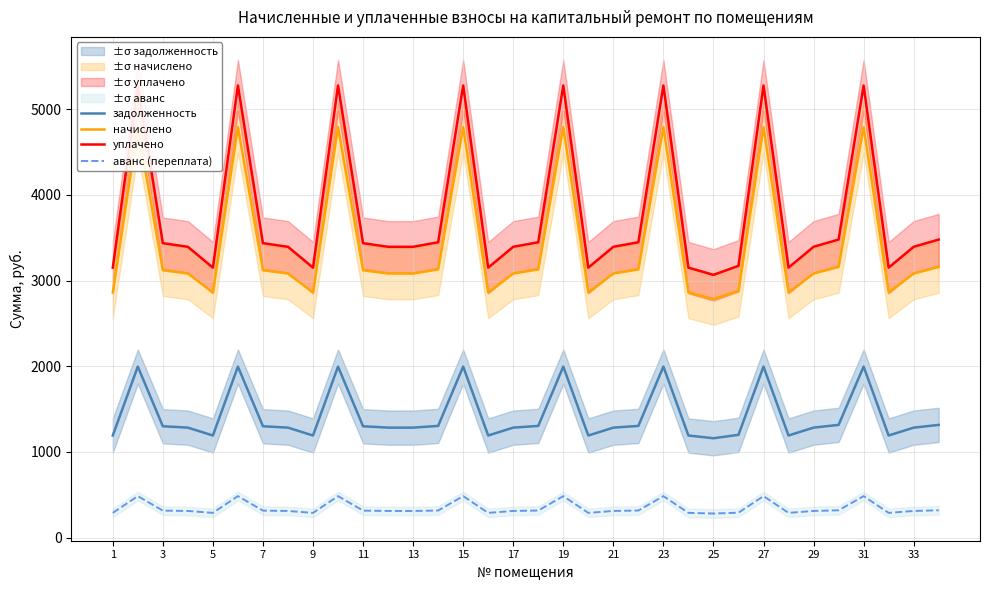

What is the minimum value for аванс (переплата)?

281.8